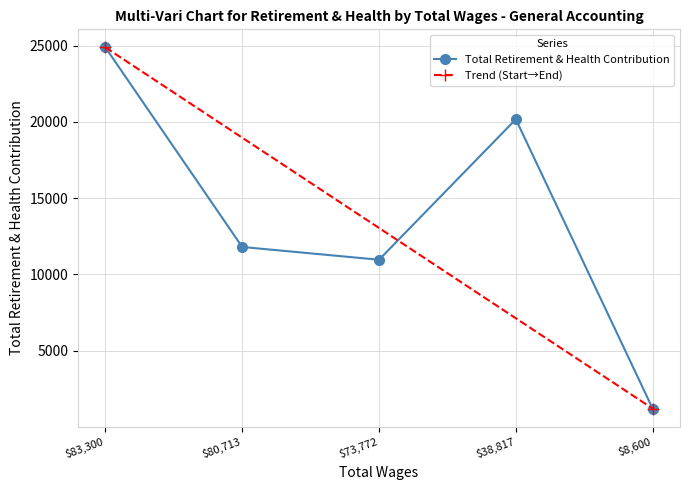

Reading left to right, what are all the values shown in this chart?

24877	11803	10966	20168	1216